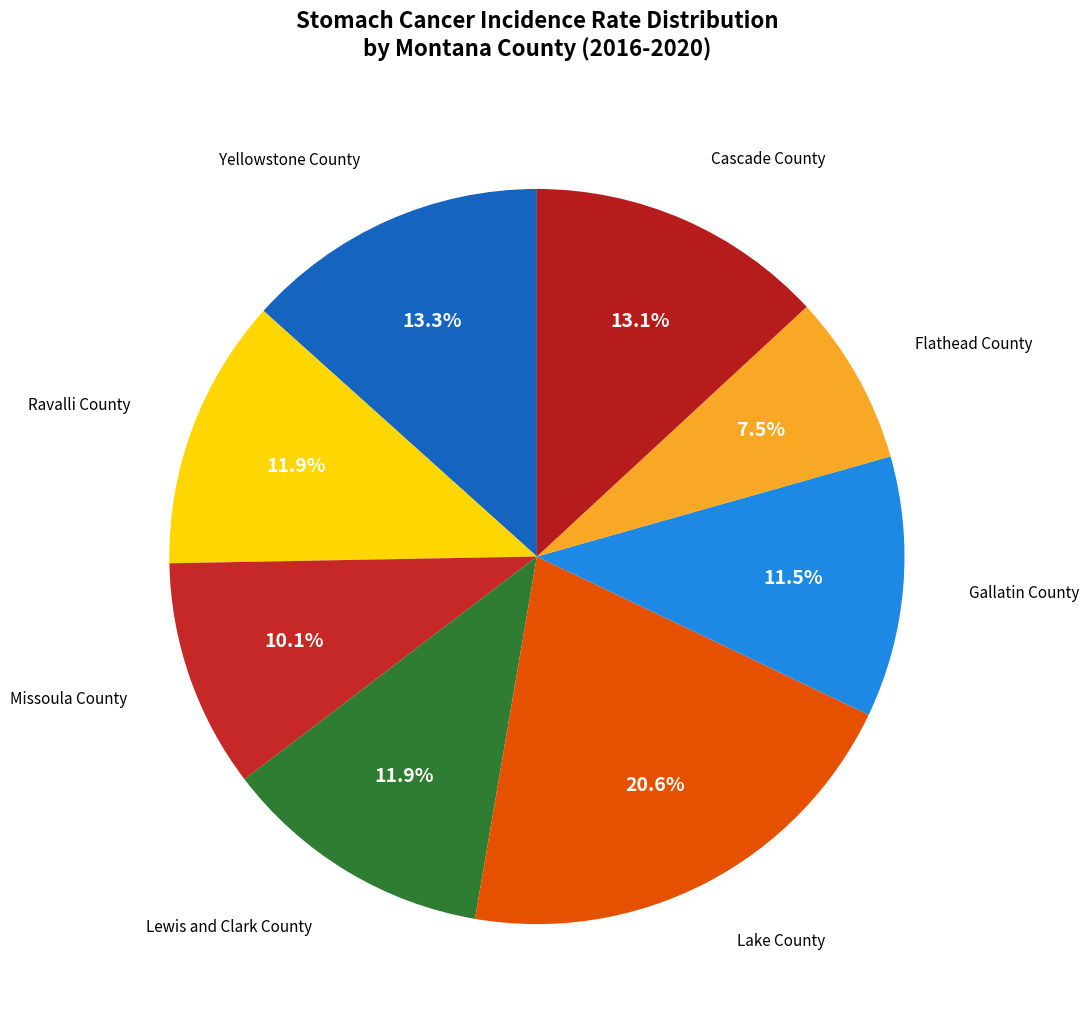

Count the number of slices in the pie.

8